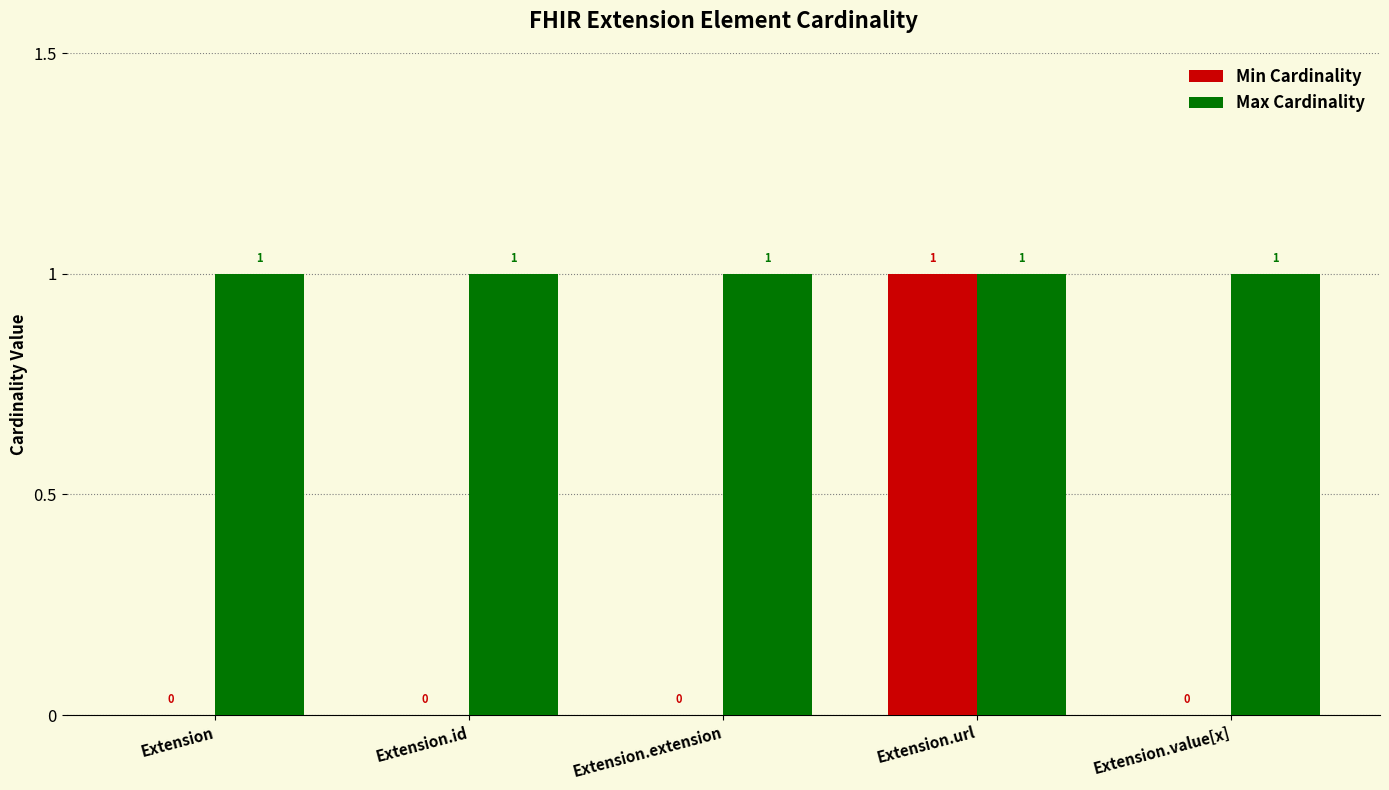

What are all the series names shown in the legend?

Min Cardinality, Max Cardinality